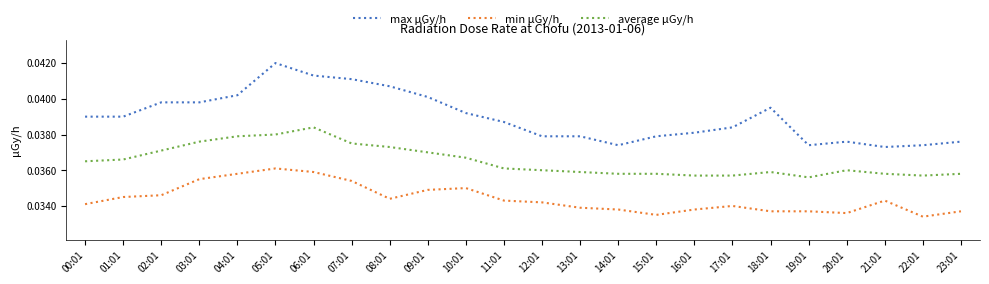

The average μGy/h series shows 0.1 at 20:01. True or false?

False